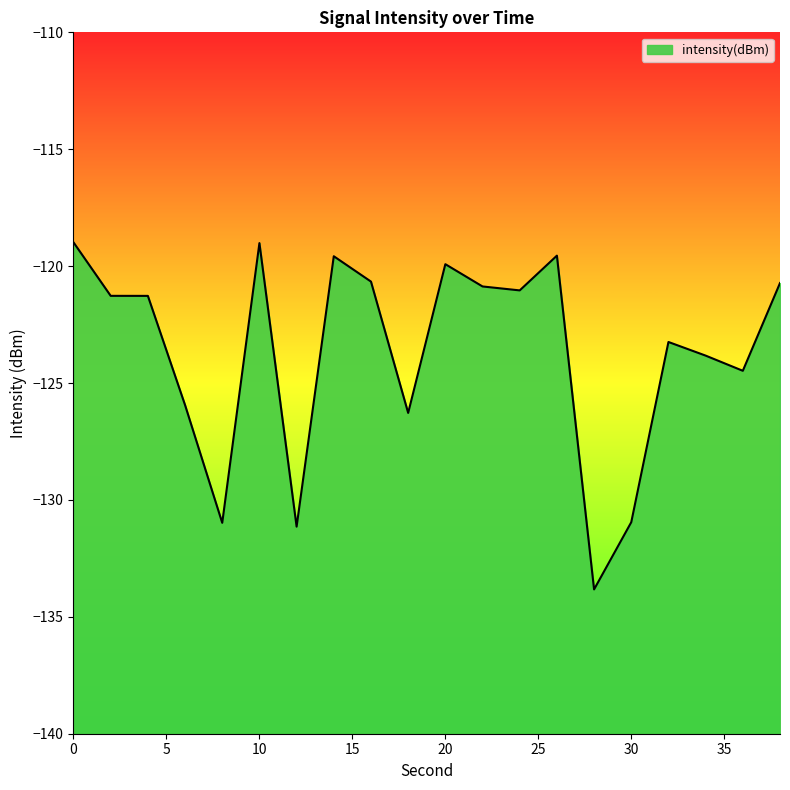

Between 20 and 8, which is larger?

20